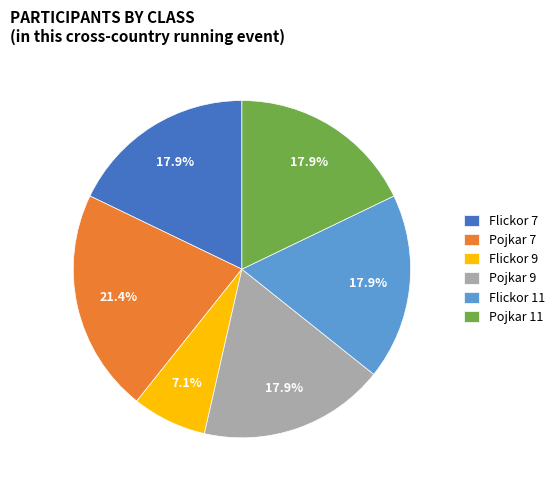

Is it true that Pojkar 9 is 18% of the pie?

True